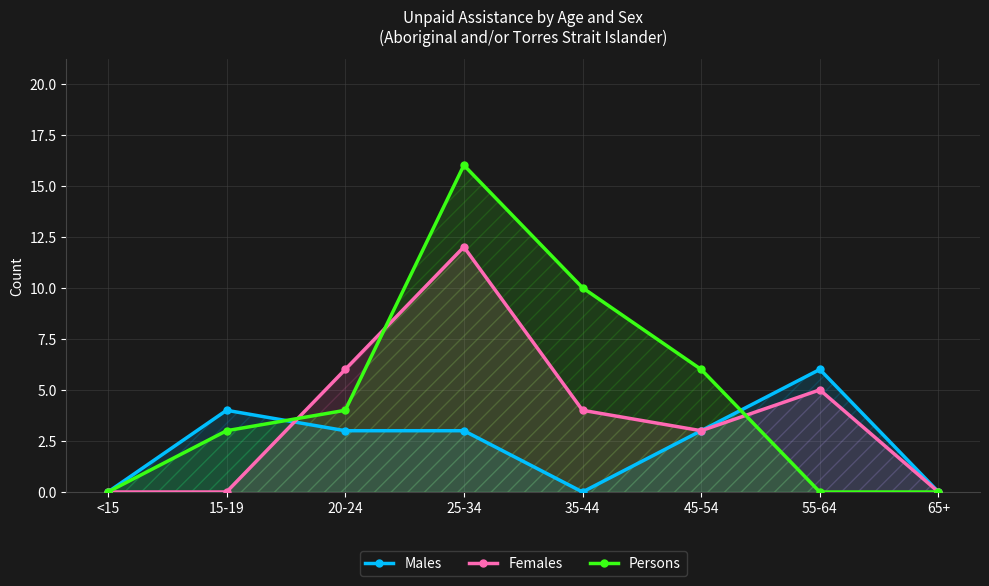

How many interior local valleys does the Females series have?

1